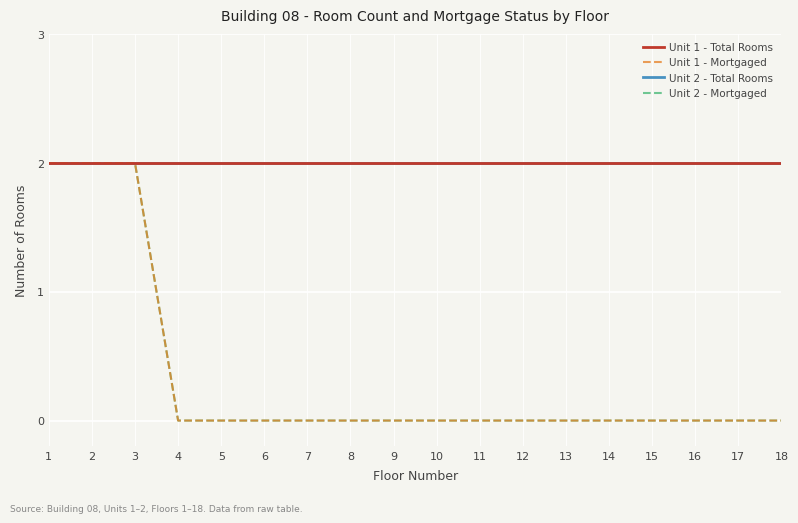

What is the total value across all series at 1?

8